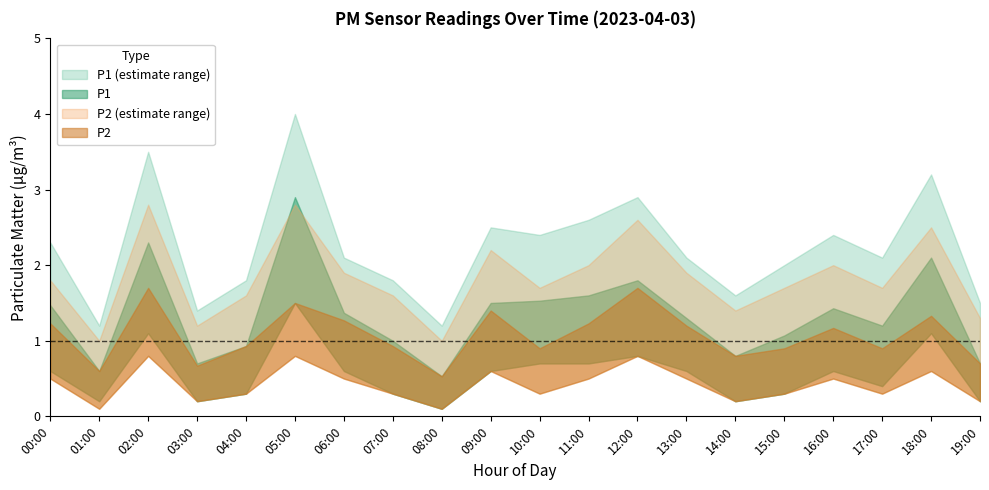

Is the value of P1 at 01:00 greater than the value of P2 at 06:00?

No